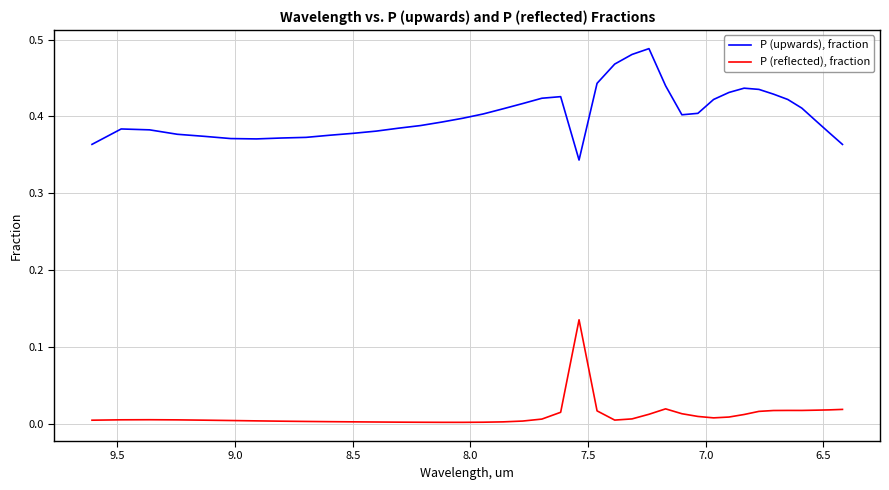

List the series in order of their peak value, lowest first.

P (reflected), fraction, P (upwards), fraction